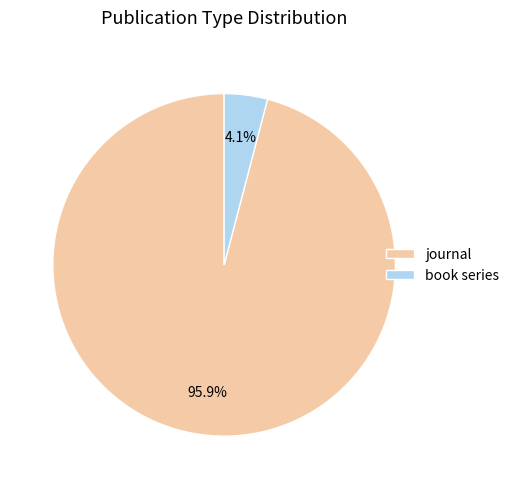

Does book series represent more than half of the total?

No